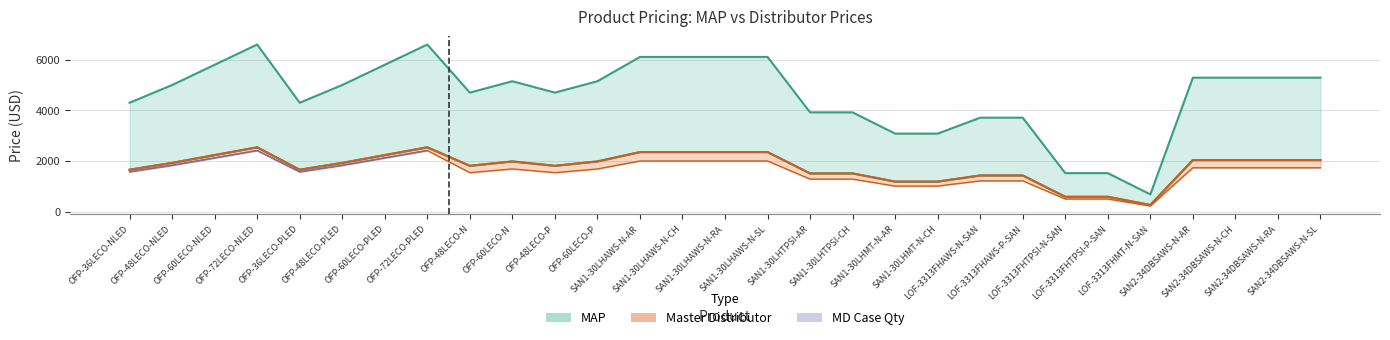

How many values in the Master Distributor series exceed 1923?

16